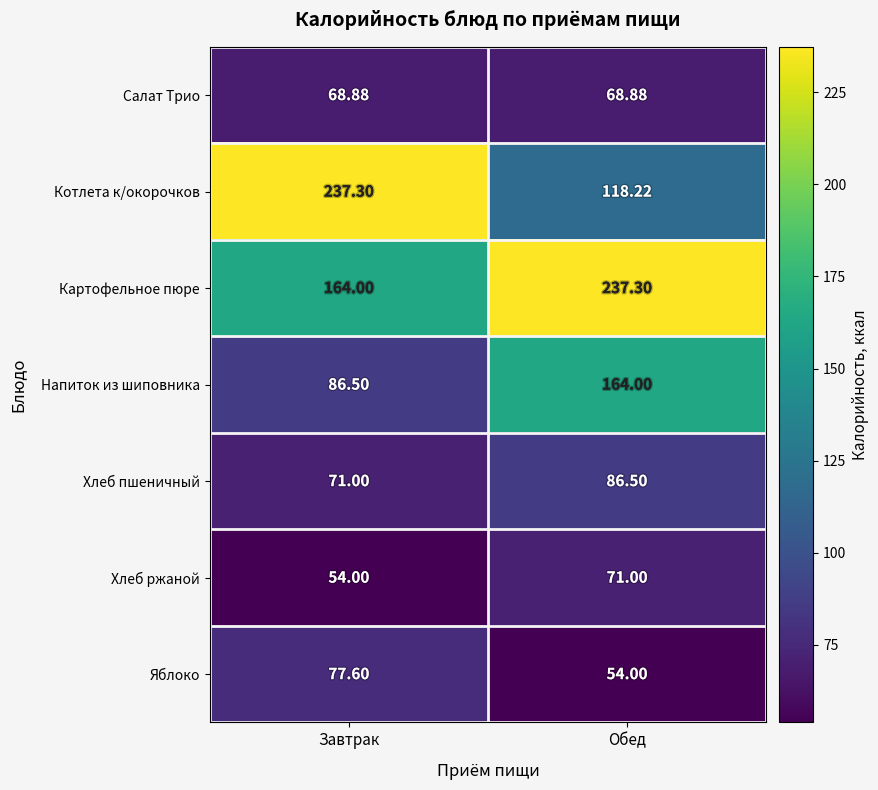

Which series changed the most between Завтрак and Обед?

Котлета к/окорочков